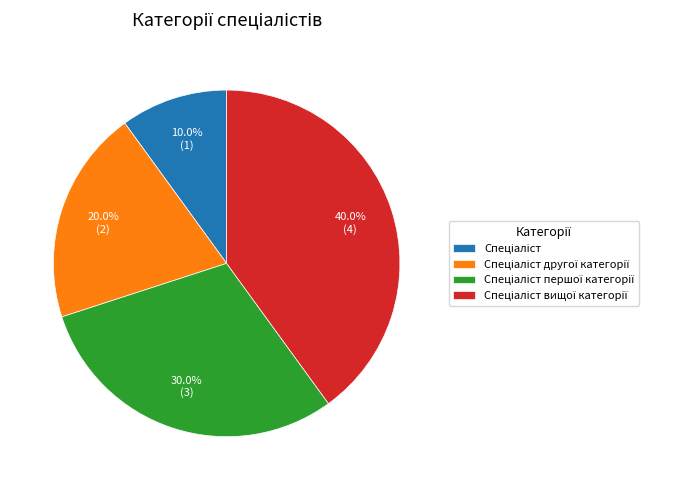

Is there a majority slice in this chart?

No